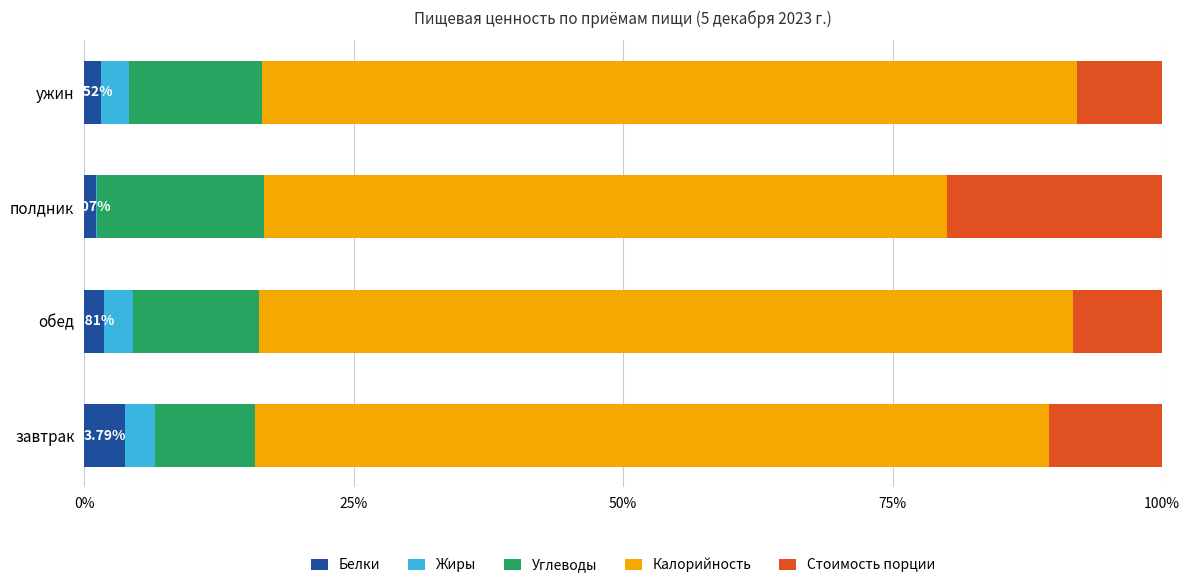

How many series are shown in this chart?

5